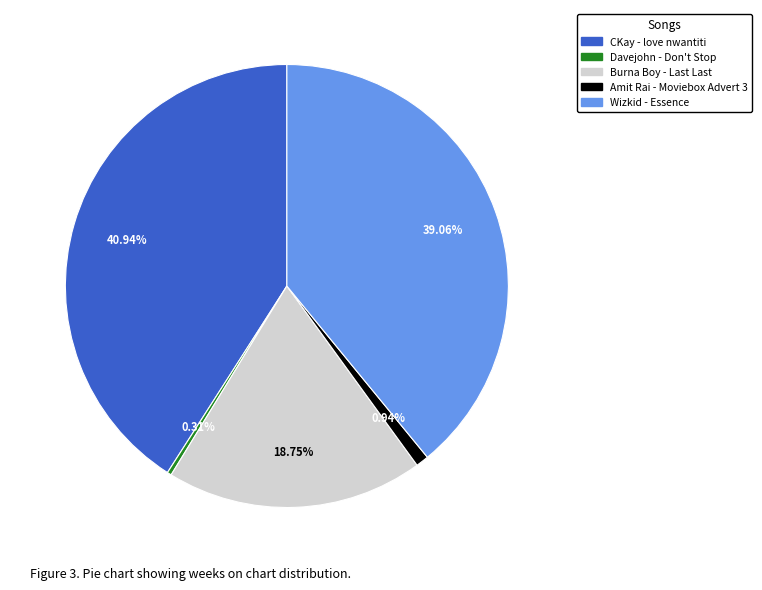

How many slices are in this pie chart?

5